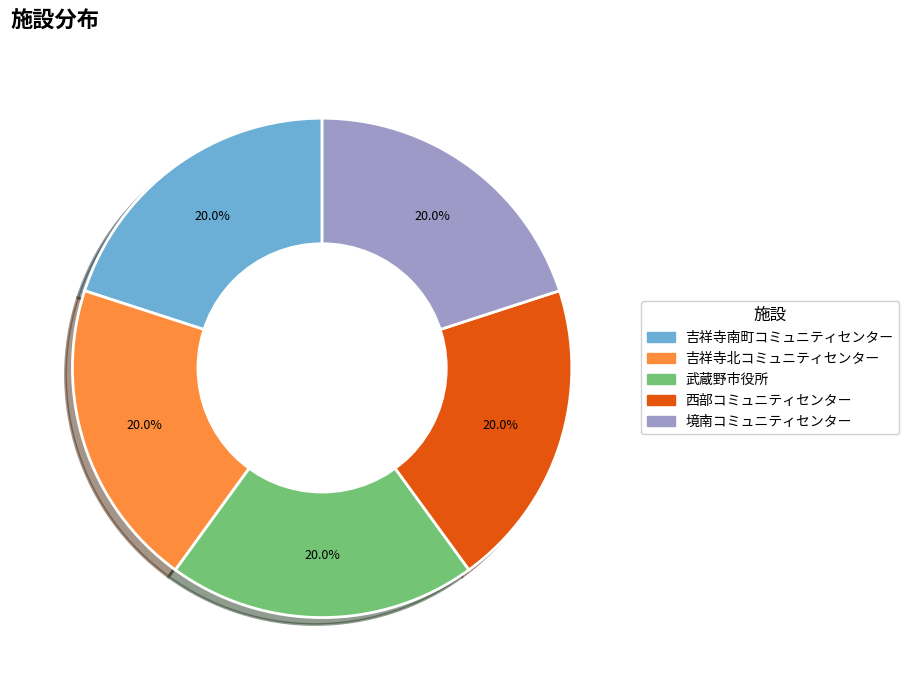

Which slice is the smallest?

西部コミュニティセンター